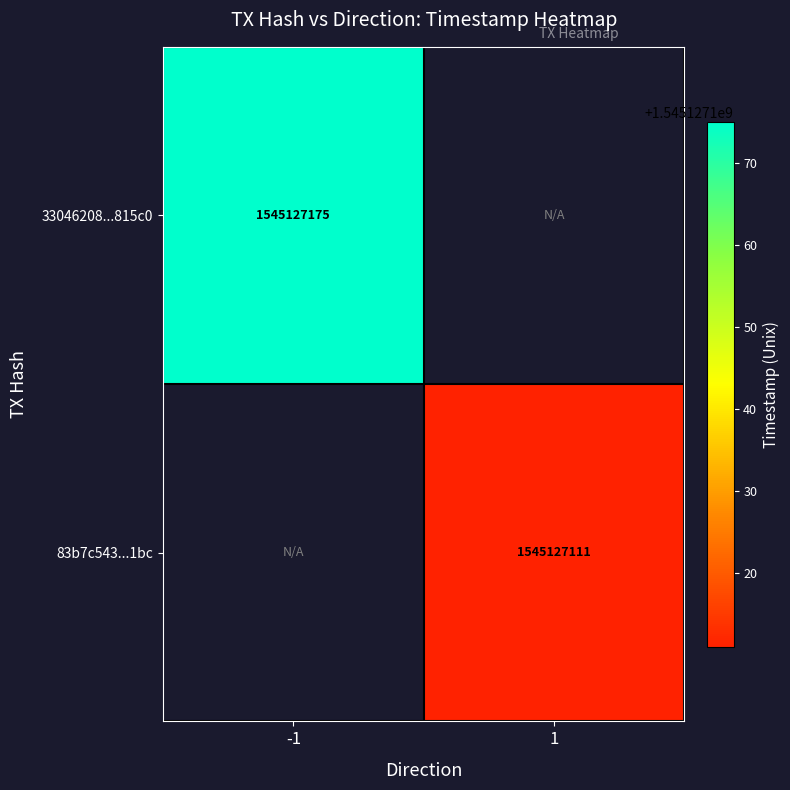

Rank the categories by 83b7c5434178baf8cd111921f9c86177f8df1bc value from lowest to highest.

-1, 1